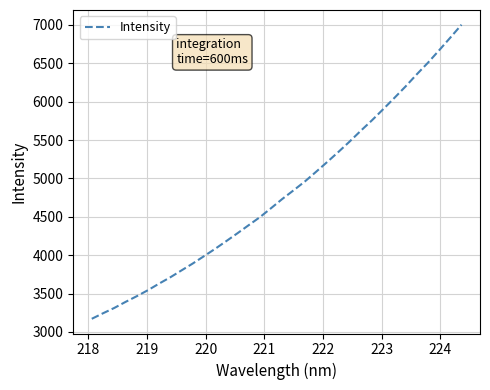

What is the maximum value shown in the chart?

7003.7